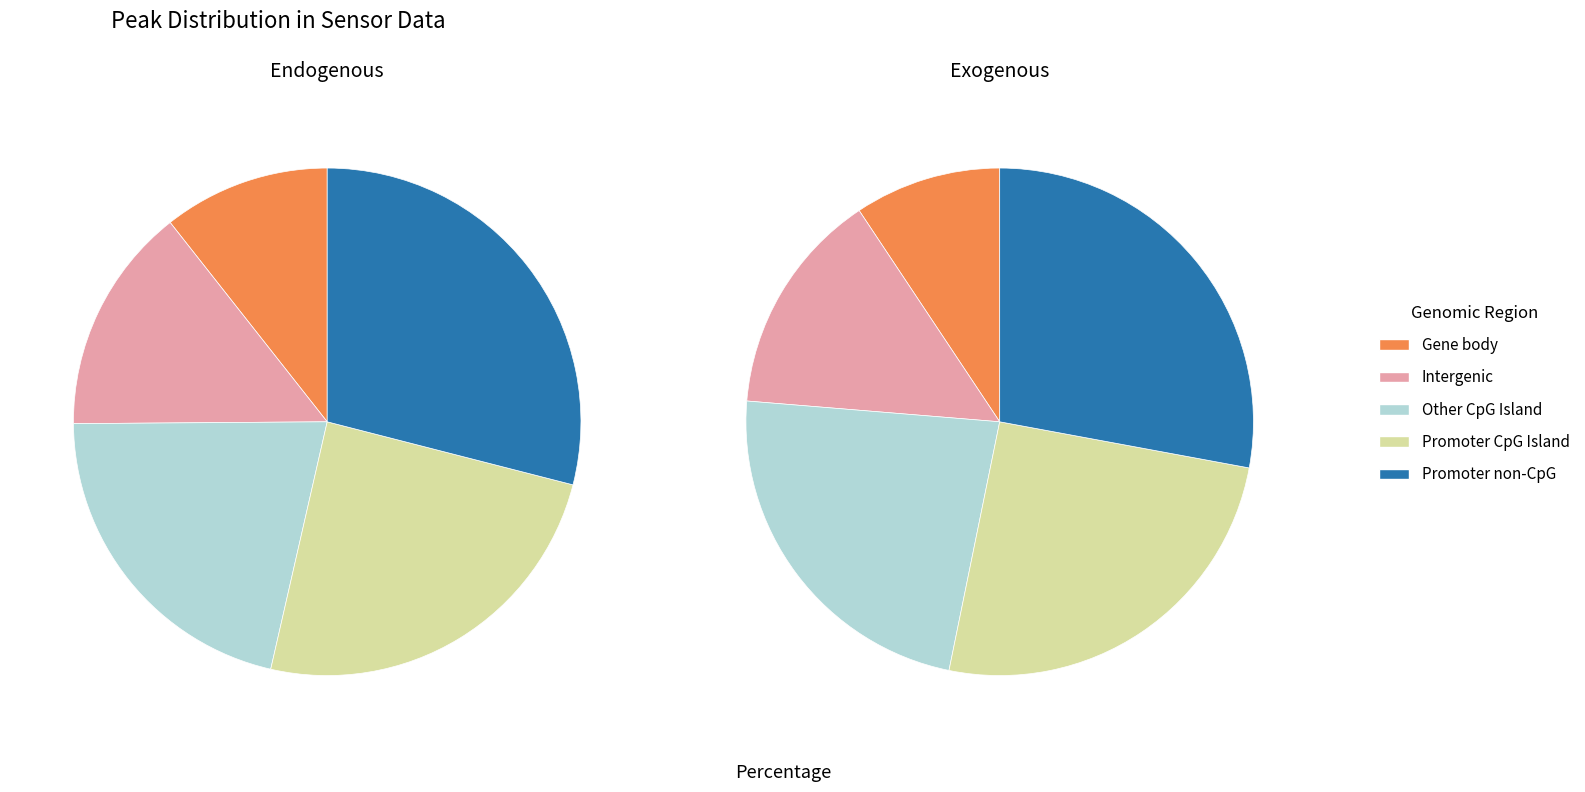

How much of the chart is everything except 1?

96.4%